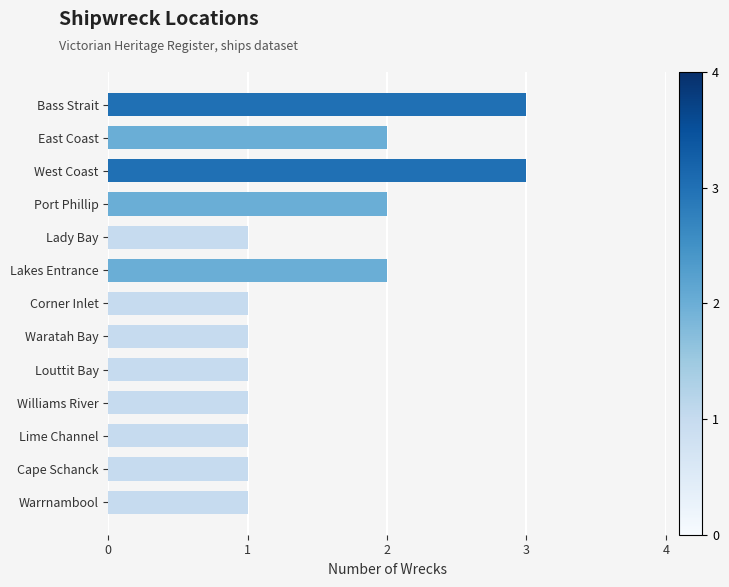

Are the bars grouped side by side (vs. stacked)?

No